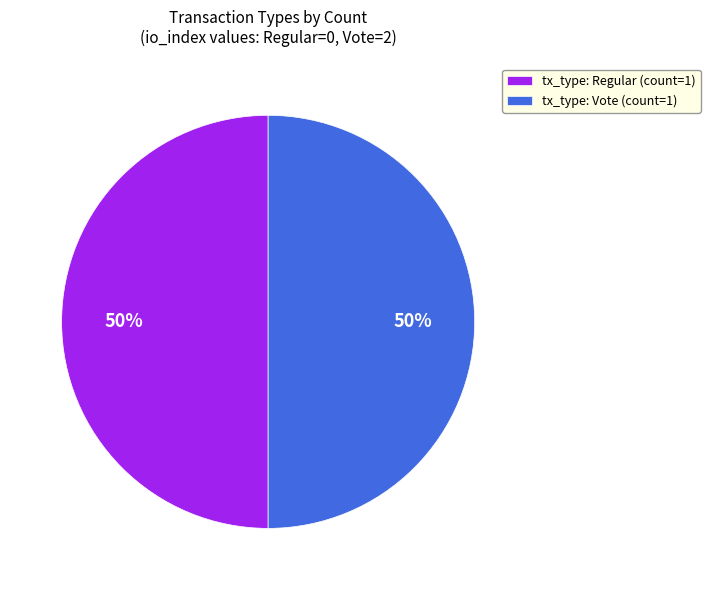

Approximately how many times larger is the value at tx_type: Regular (count=1) compared to tx_type: Vote (count=1)?

1.0